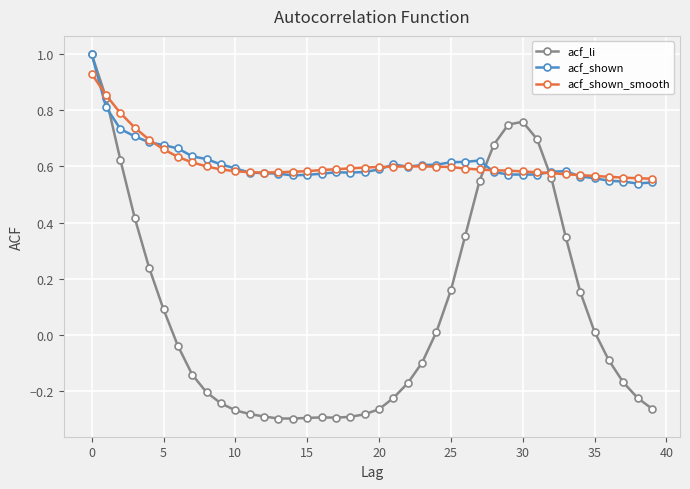

True or false: acf_li and acf_shown_smooth intersect in this chart.

True